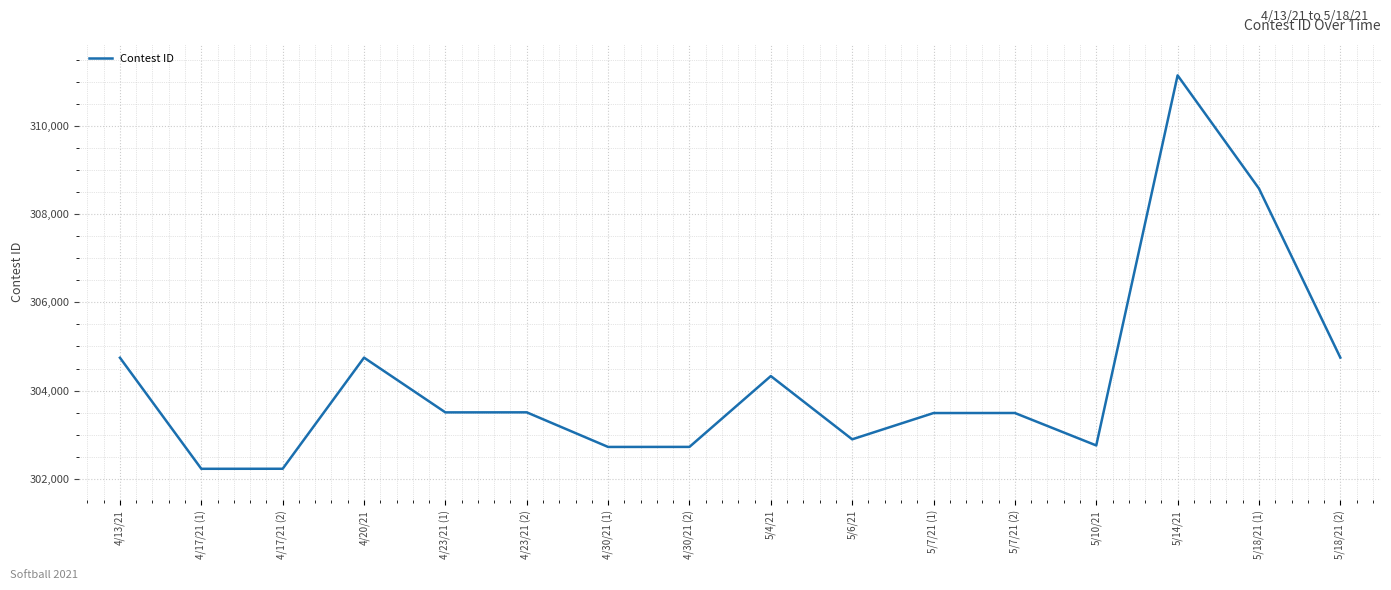

What is the ratio of the value at 4/23/21 (2) to the value at 4/17/21 (2)?

1.0